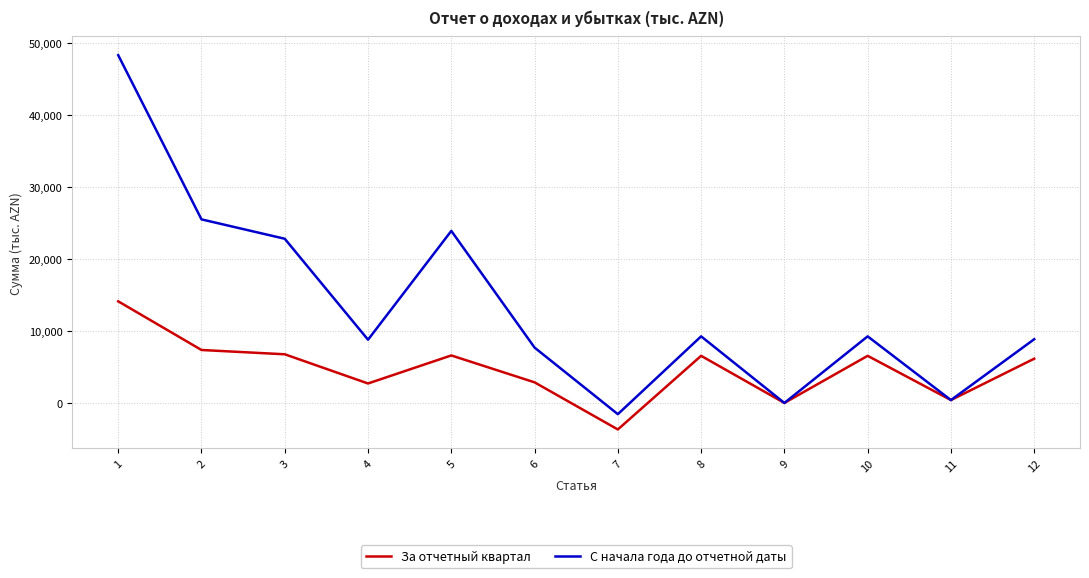

Rank the series by their average value, from highest to lowest.

С начала года до отчетной даты, За отчетный квартал